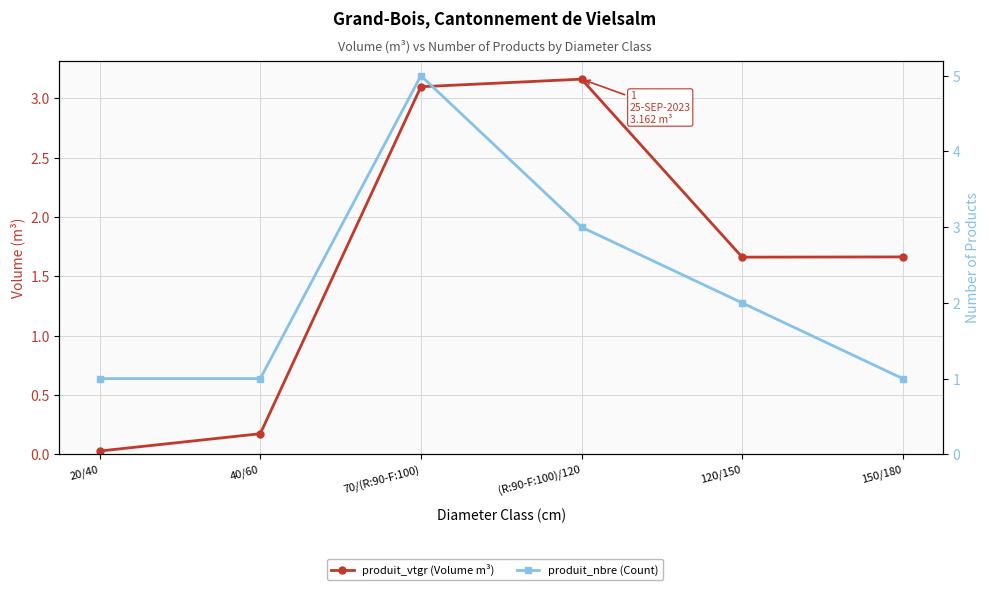

What is the value of the produit_vtgr (Volume m³) point at the 6th from the left?

1.7